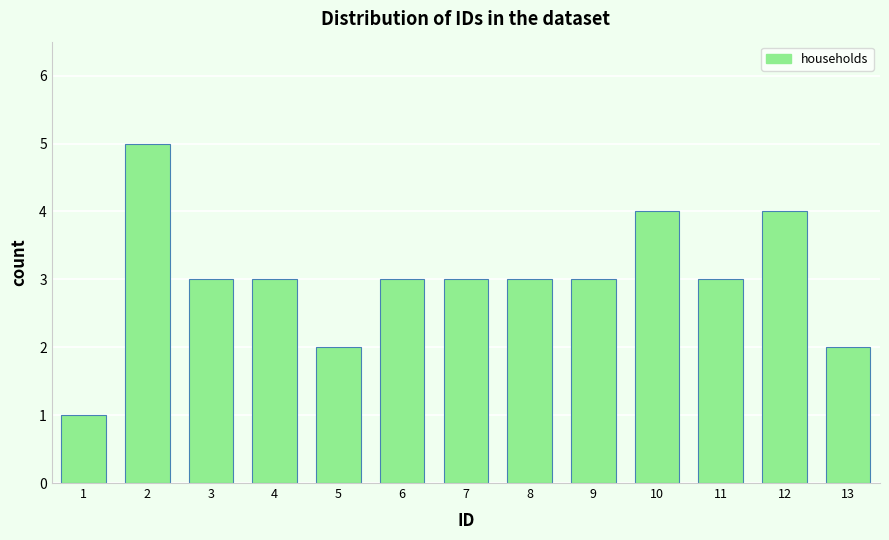

Reading right to left, what are all the values shown in this chart?

13=2	12=4	11=3	10=4	9=3	8=3	7=3	6=3	5=2	4=3	3=3	2=5	1=1